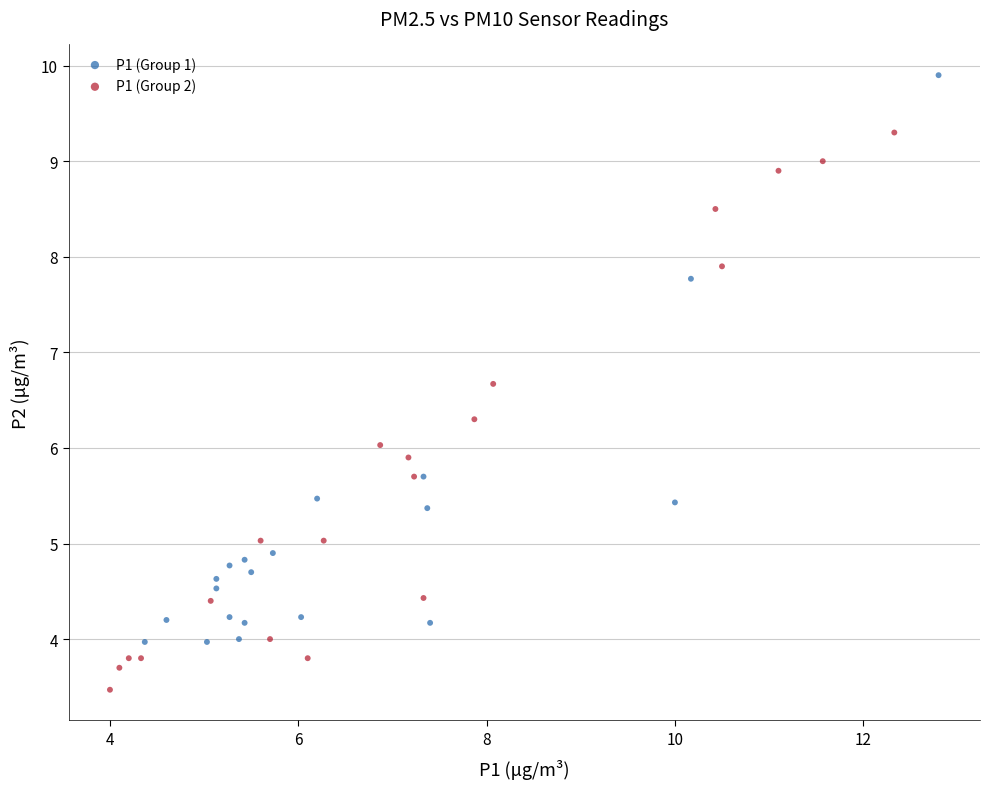

Which series contains the lowest Y value?

P1 (Group 2)